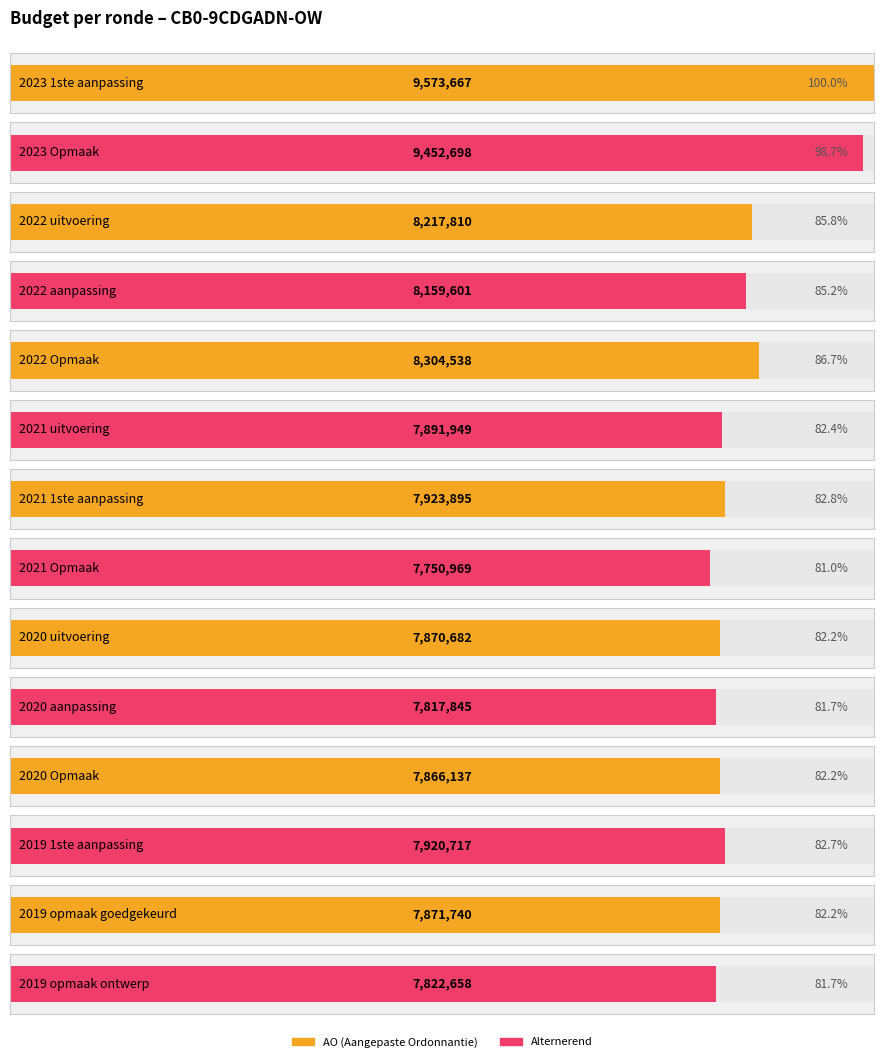

Rank the categories by value from lowest to highest.

2021 Opmaak, 2020 aanpassing, 2019 opmaak ontwerp, 2020 Opmaak, 2020 uitvoering, 2019 opmaak goedgekeurd, 2021 uitvoering, 2019 1ste aanpassing, 2021 1ste aanpassing, 2022 aanpassing, 2022 uitvoering, 2022 Opmaak, 2023 Opmaak, 2023 1ste aanpassing